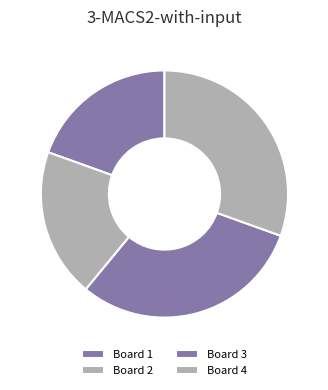

Does any single category account for the majority?

No